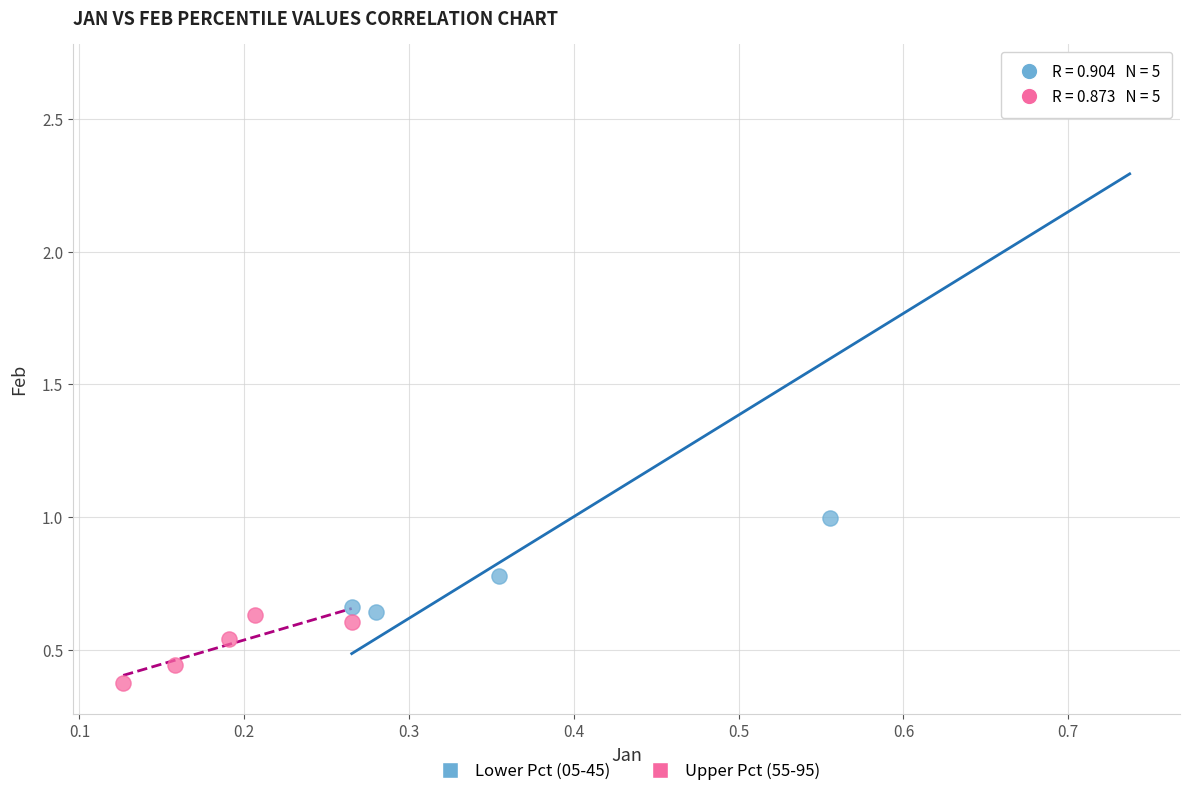

Which series contains the lowest Y value?

Upper Pct (55-95)